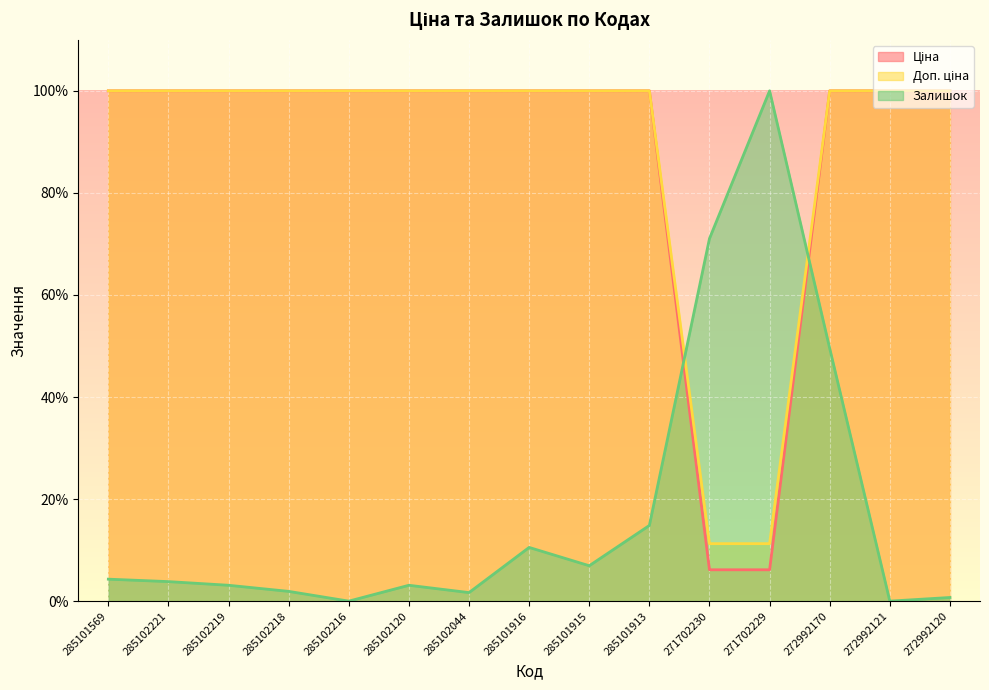

What is the label of the 1st point from the right?

272992120